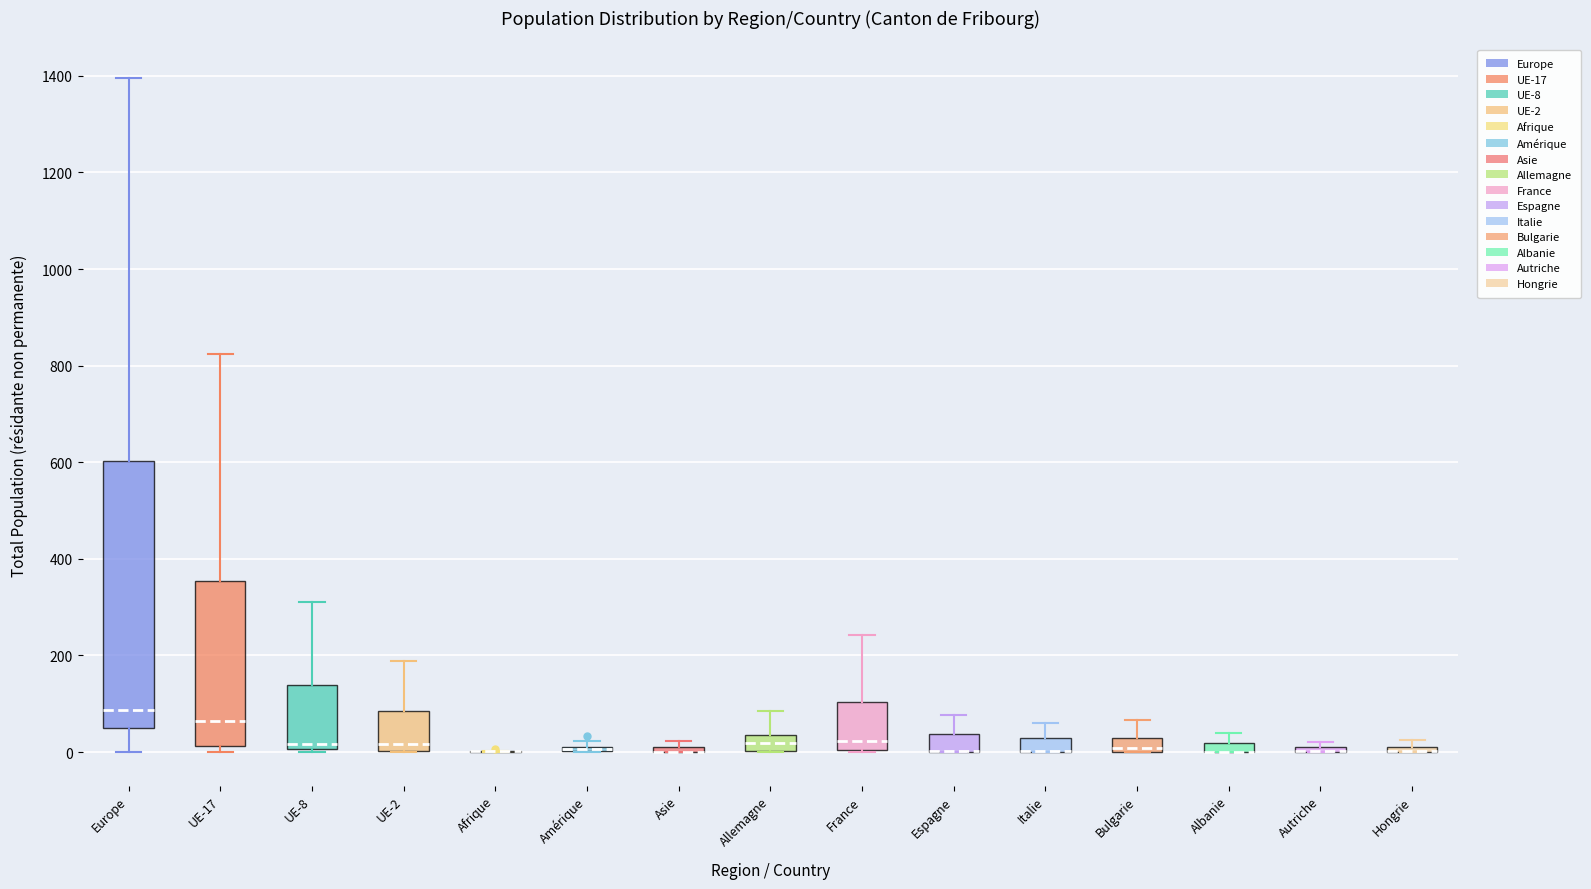

Which box is the tallest, from its lower edge to its upper edge?

Europe